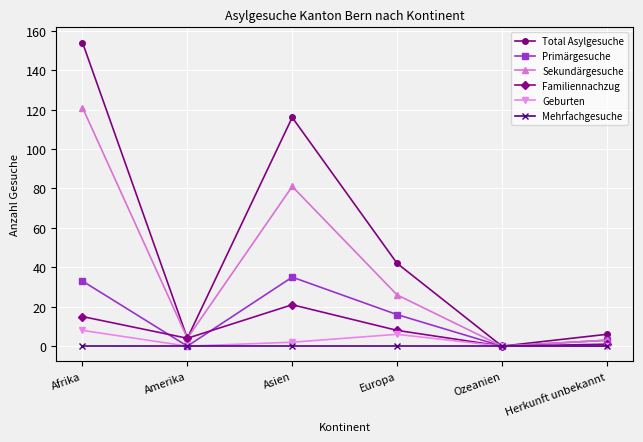

Reading left to right, transcribe all the data shown in this chart.

Total Asylgesuche: Afrika=154	Amerika=4	Asien=116	Europa=42	Ozeanien=0	Herkunft unbekannt=6
Primärgesuche: Afrika=33	Amerika=0	Asien=35	Europa=16	Ozeanien=0	Herkunft unbekannt=3
Sekundärgesuche: Afrika=121	Amerika=4	Asien=81	Europa=26	Ozeanien=0	Herkunft unbekannt=3
Familiennachzug: Afrika=15	Amerika=4	Asien=21	Europa=8	Ozeanien=0	Herkunft unbekannt=1
Geburten: Afrika=8	Amerika=0	Asien=2	Europa=6	Ozeanien=0	Herkunft unbekannt=0
Mehrfachgesuche: Afrika=0	Amerika=0	Asien=0	Europa=0	Ozeanien=0	Herkunft unbekannt=0